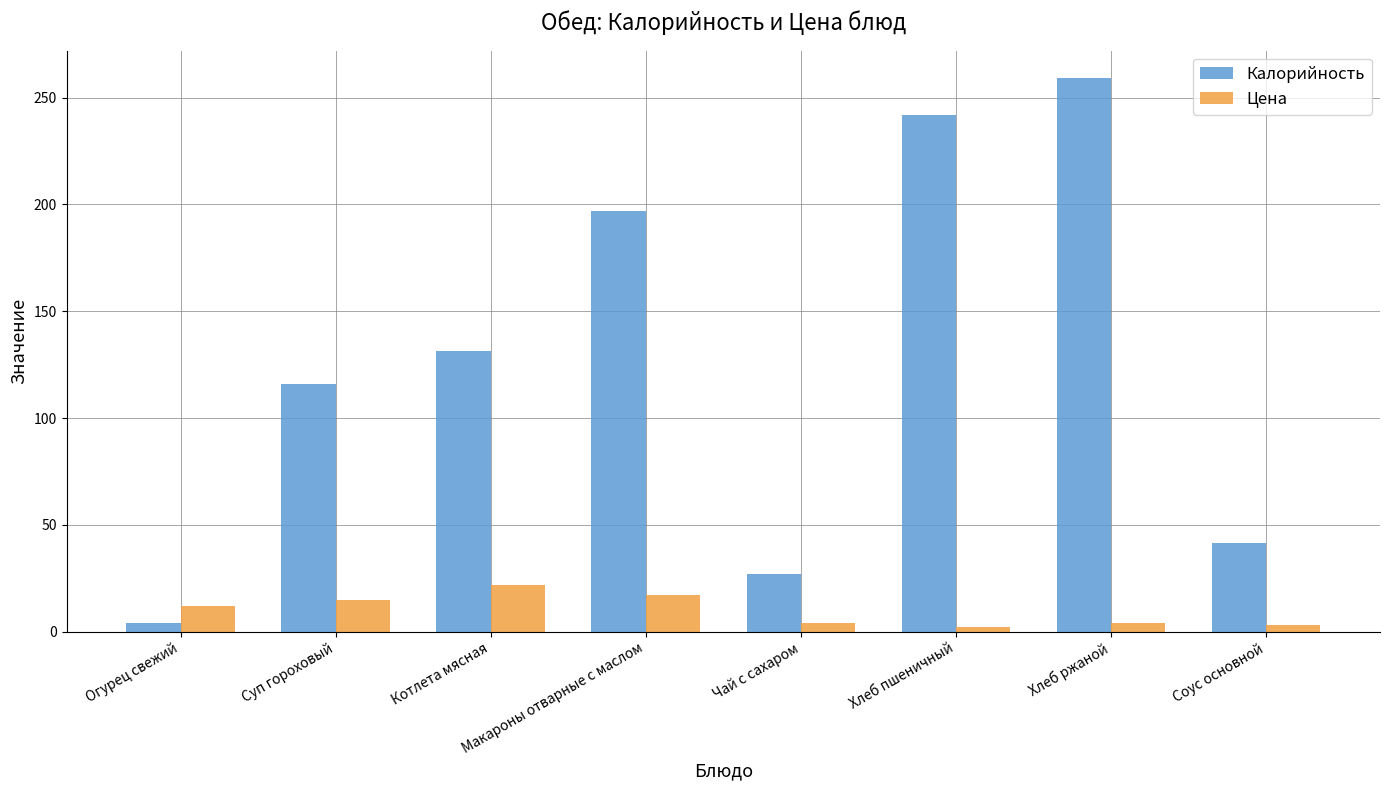

At Хлеб ржаной, list the series in order from smallest to largest.

Цена, Калорийность